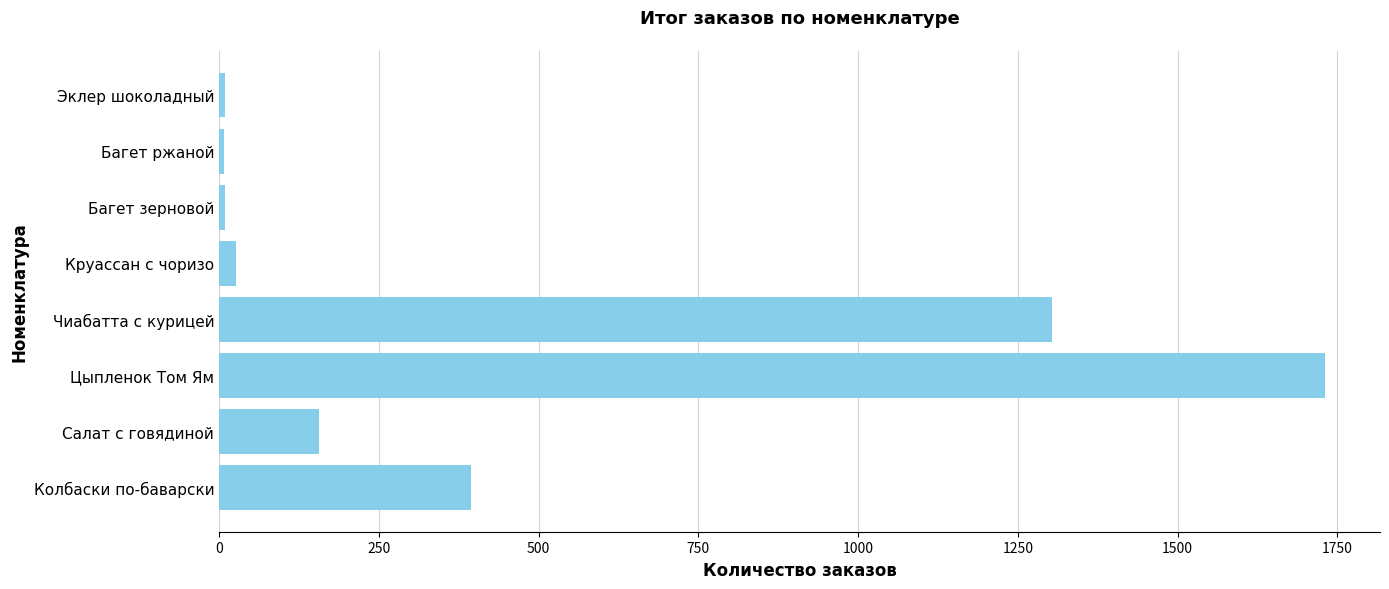

The chart shows a value of 1730 at Цыпленок Том Ям. True or false?

True